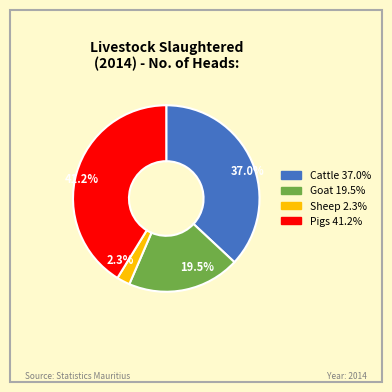

Is there a majority slice in this chart?

No